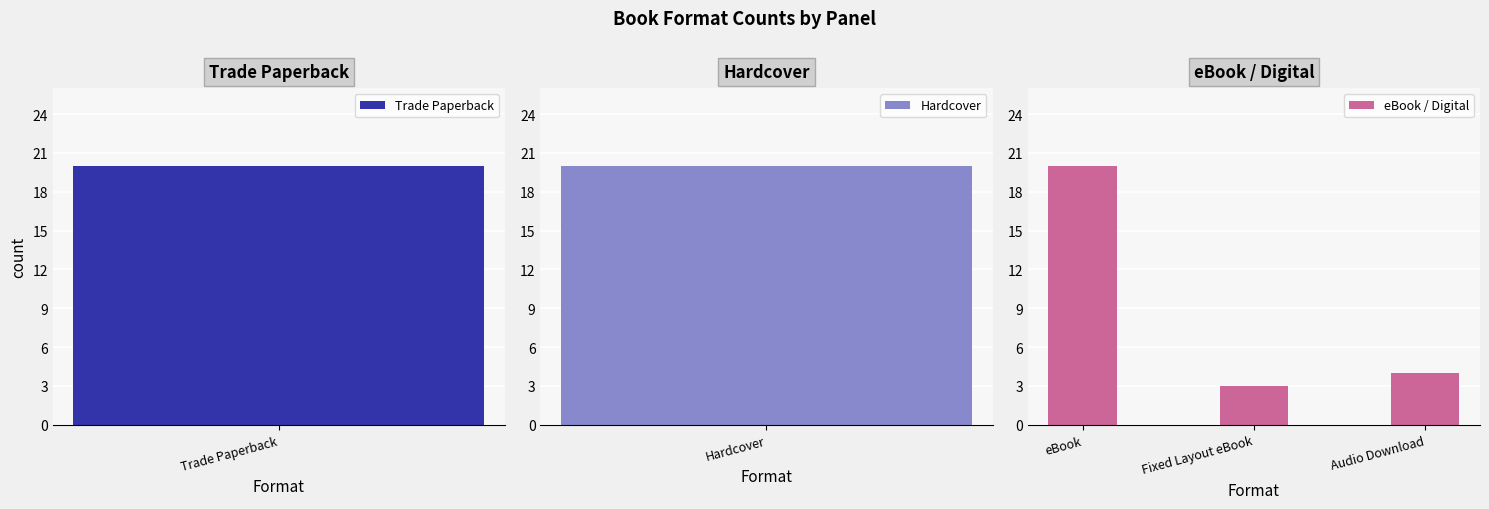

True or false: eBook / Digital has a value of 3 at Fixed Layout eBook.

True